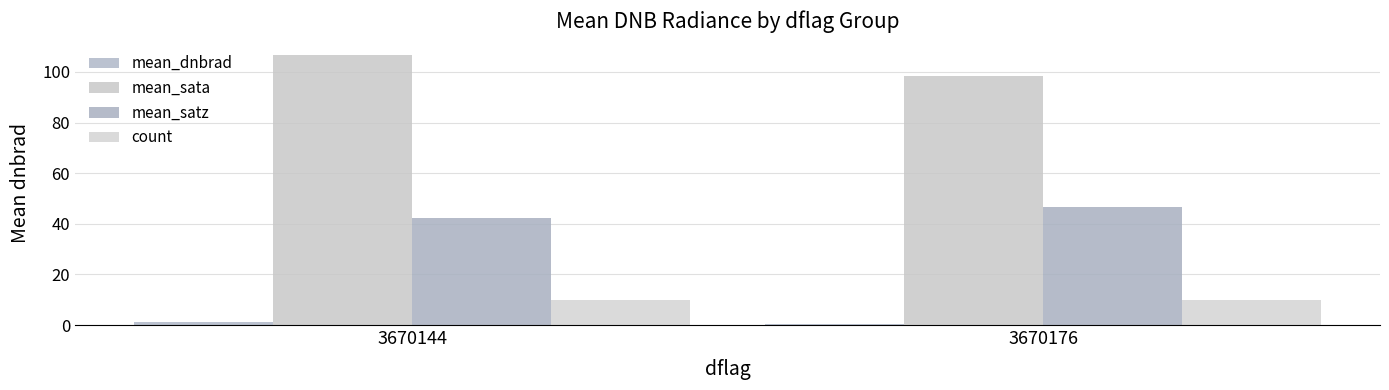

What is the sum of the mean_satz values at 3670176 and 3670144?

88.9